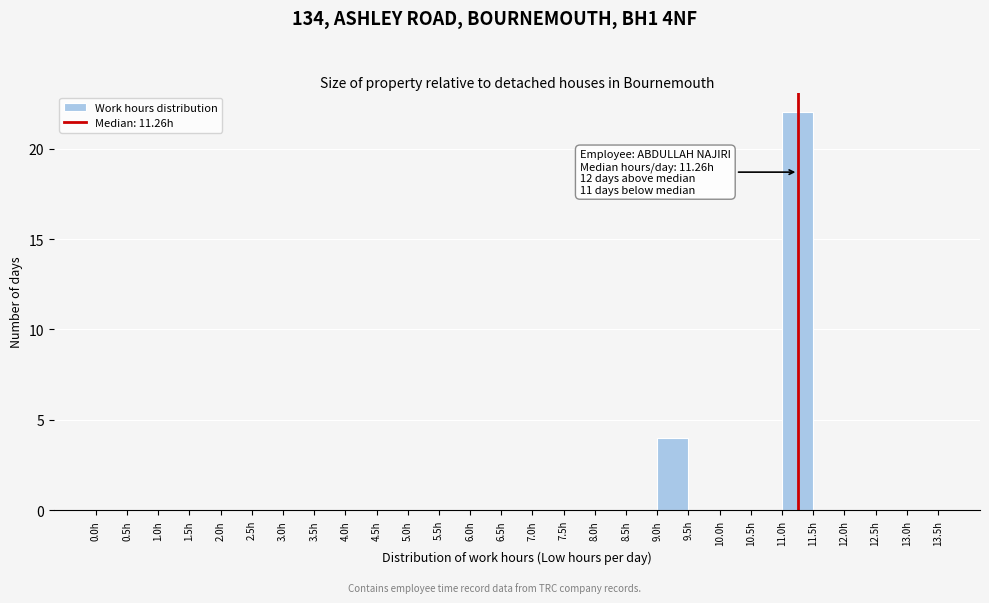

Over which range of the x-axis is the bar tallest?

11.0 to 11.5